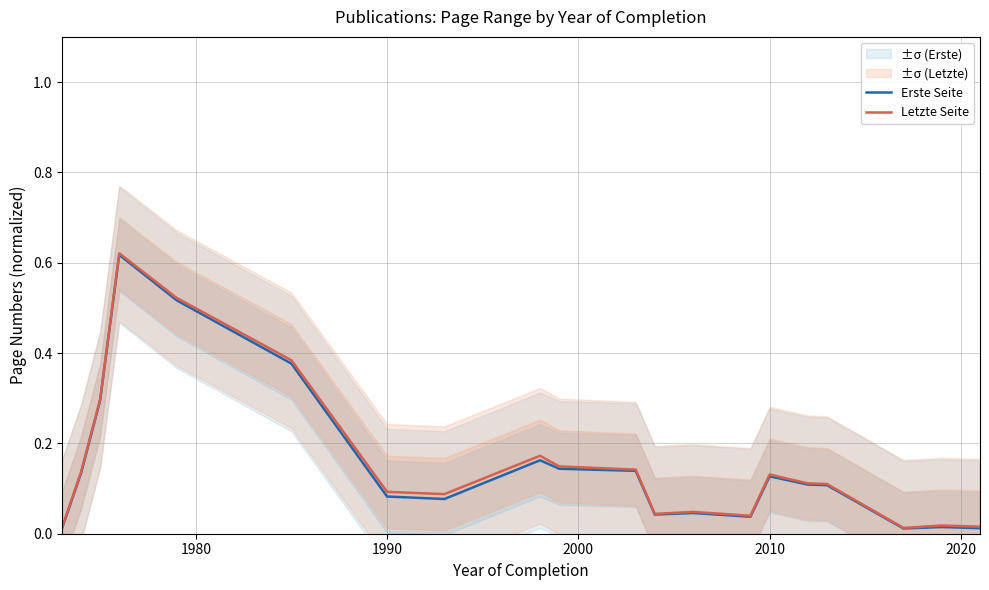

Is it true that Letzte Seite equals 0.1 at 1990?

True